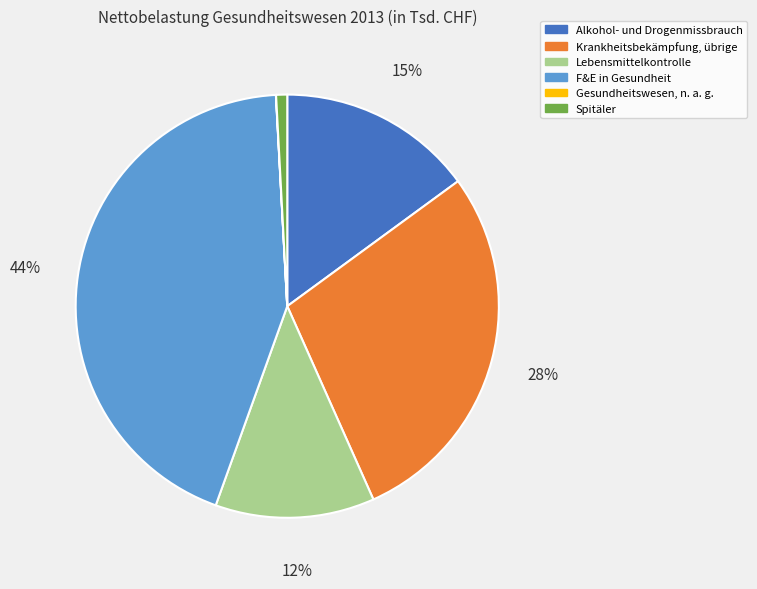

Is Krankheitsbekämpfung, übrige the majority of the pie?

No